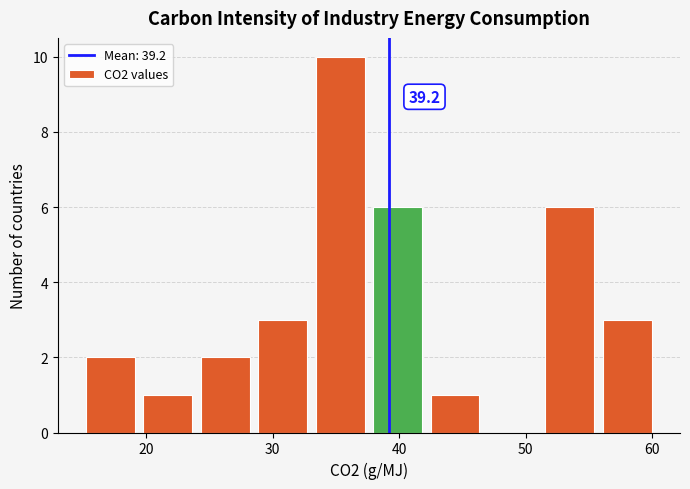

Which range on the x-axis has the tallest bar?

33 to 38